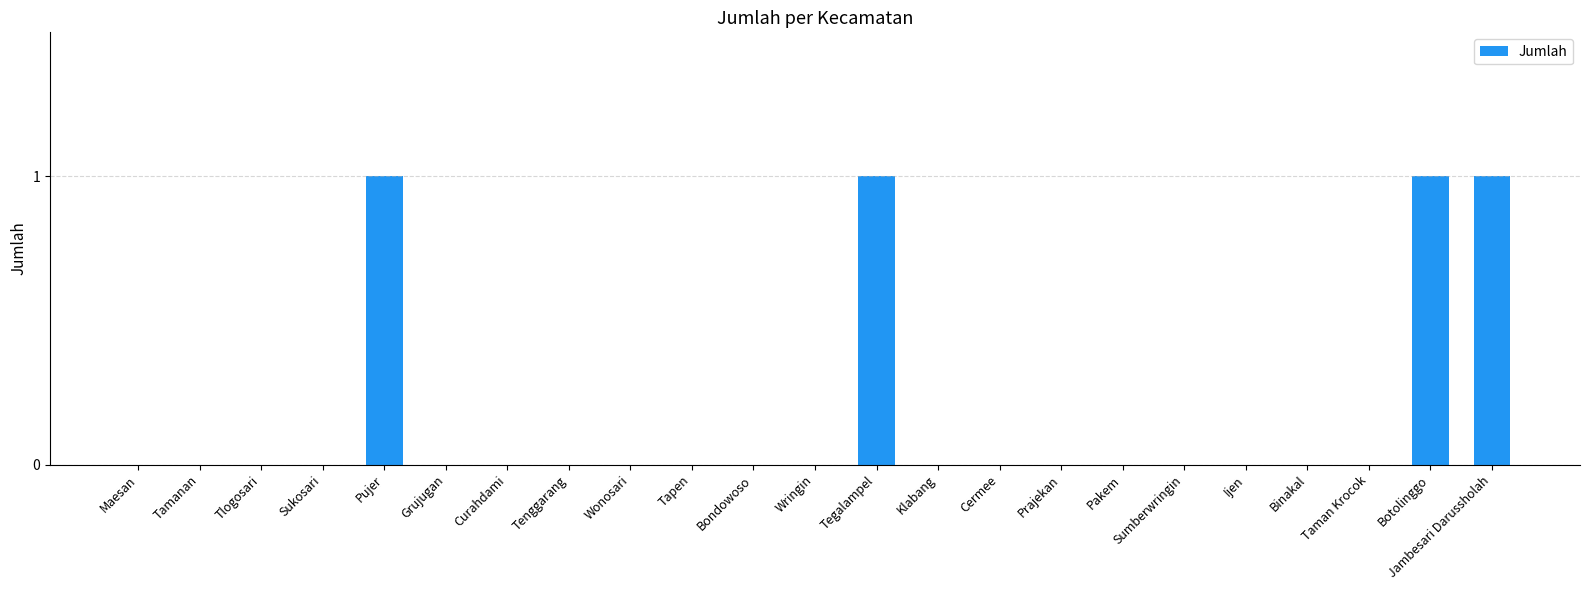

True or false: the data shows 0 at Cermee.

True